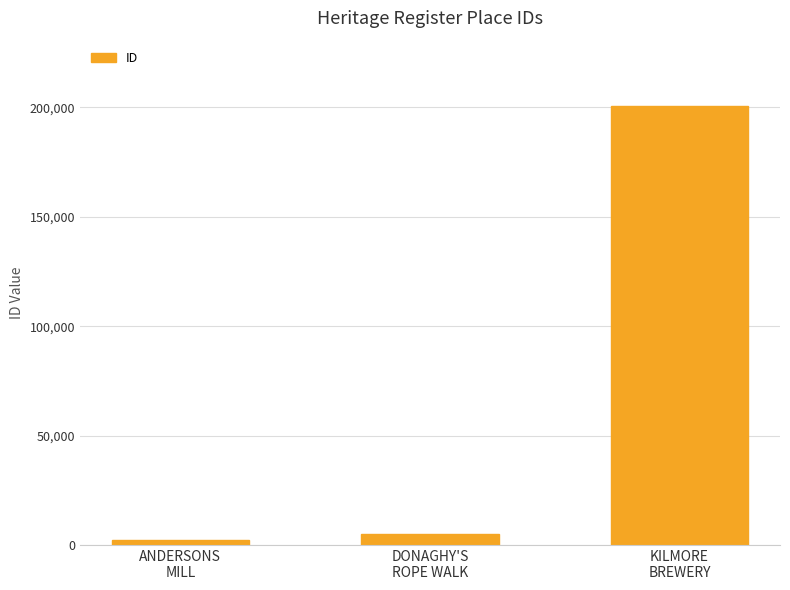

Are the bars horizontal?

No